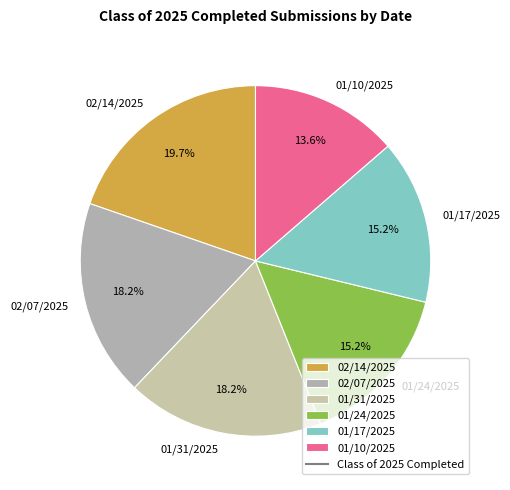

To the nearest percent, what percentage of the pie is 02/07/2025?

18%